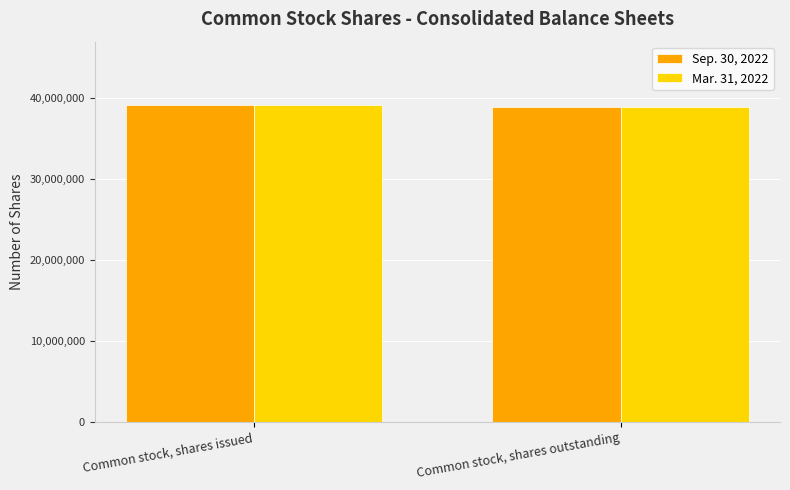

What is the total value across all series at Common stock, shares issued?

78233902